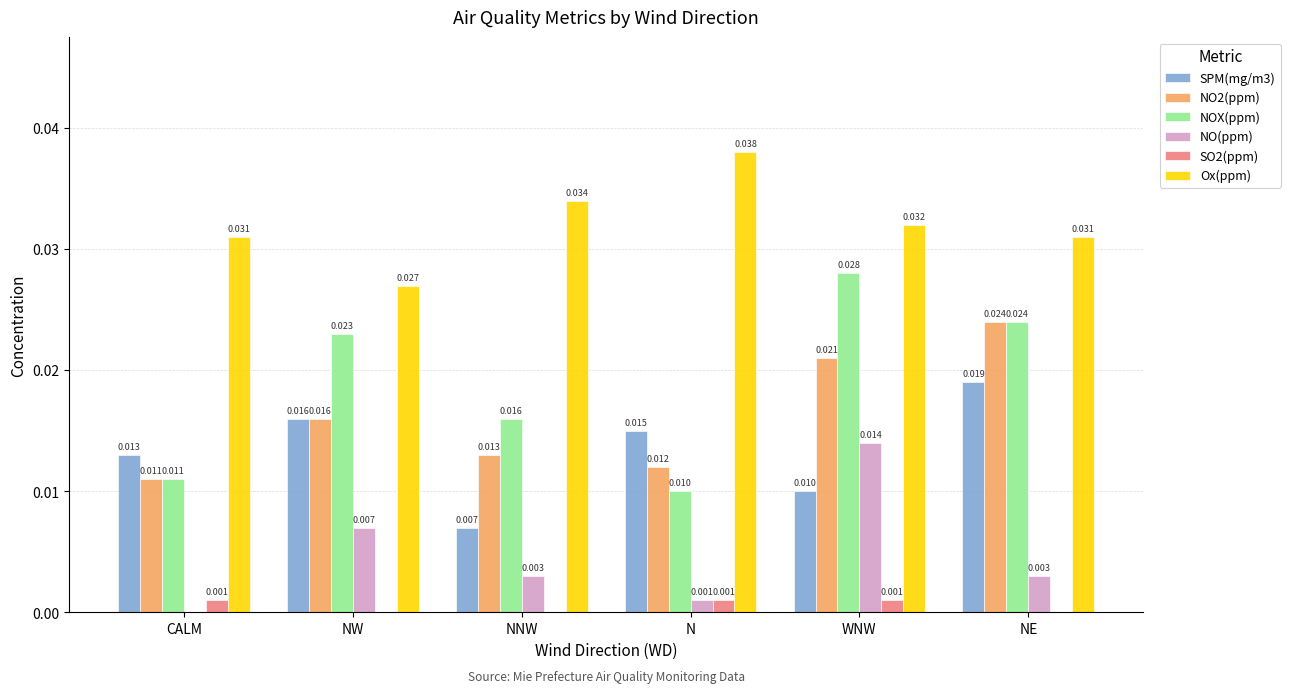

Are the bars grouped side by side (vs. stacked)?

Yes